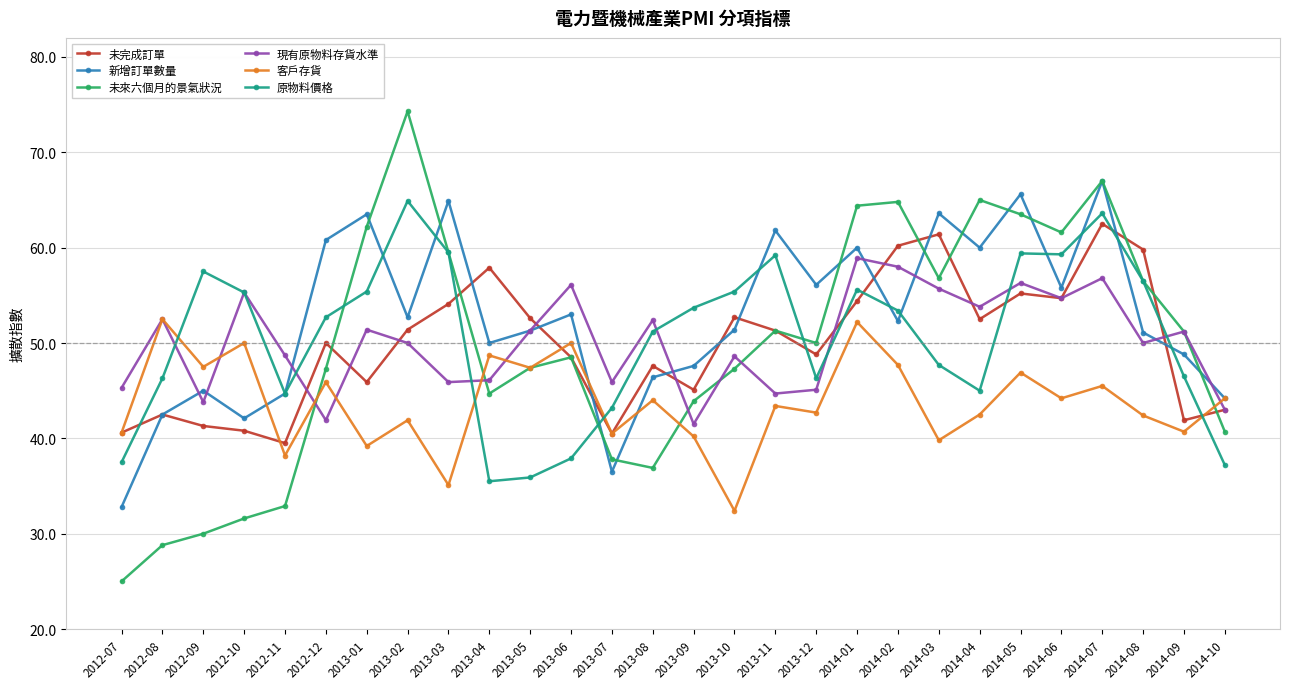

Between 2012-08 and 2014-05, which series saw the biggest shift?

未來六個月的景氣狀況